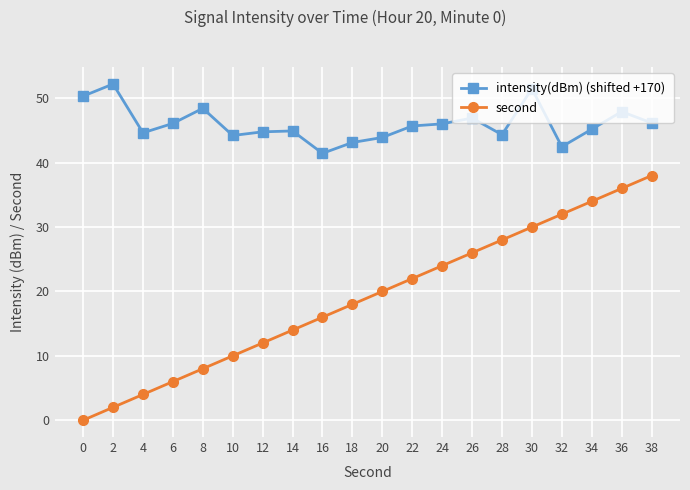

Which category has the highest value across all series?

2